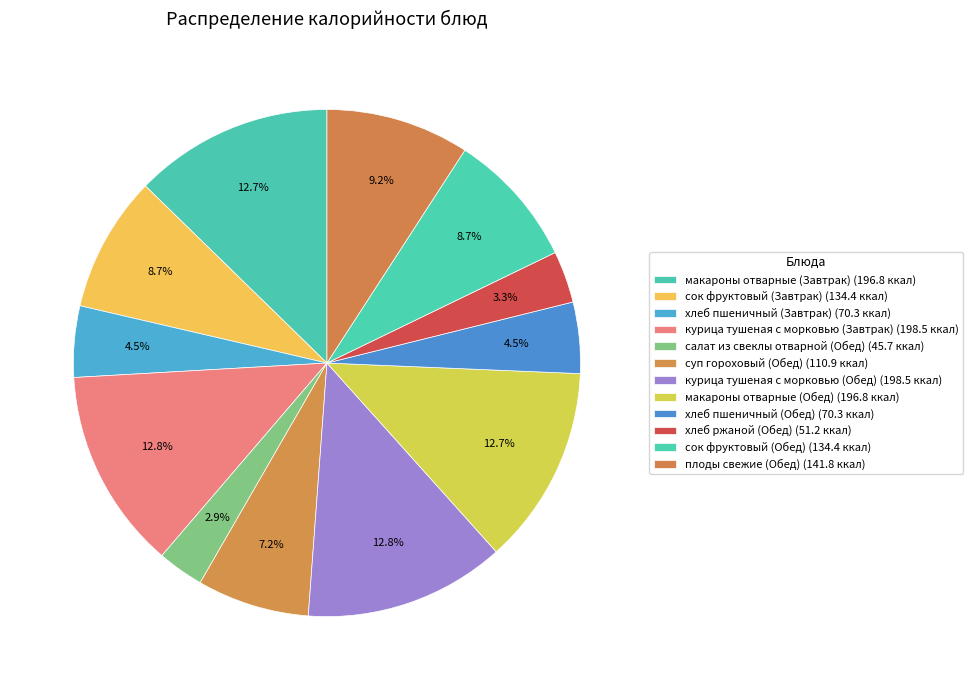

What is the ratio of the value at сок фруктовый (Завтрак) to the value at хлеб пшеничный (Завтрак)?

1.9